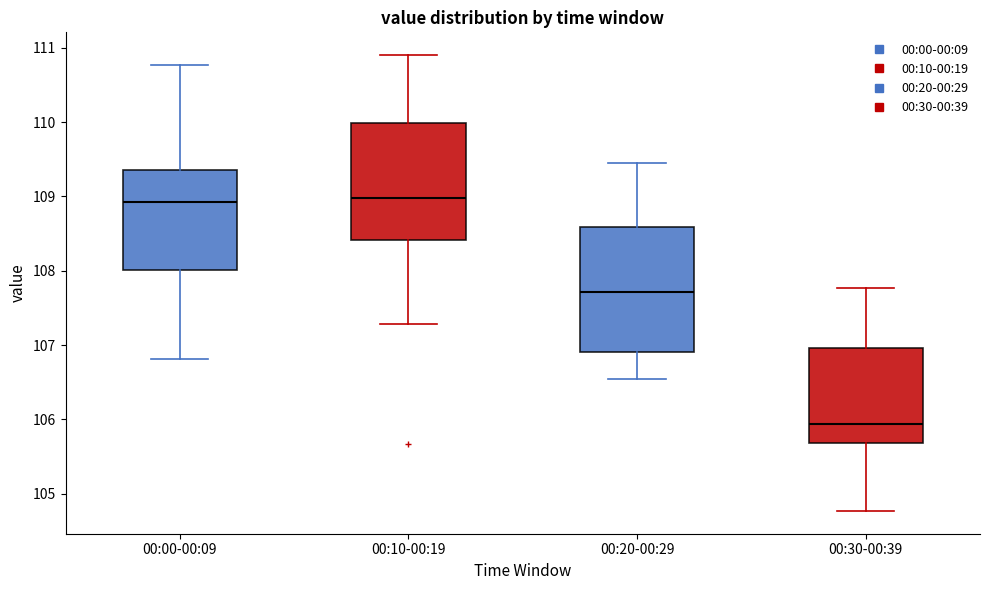

Where does the median line of the box for 00:20-00:29 sit on the y-axis? The values are not printed on the chart, so give them approximately, as read against the axis.

107.7